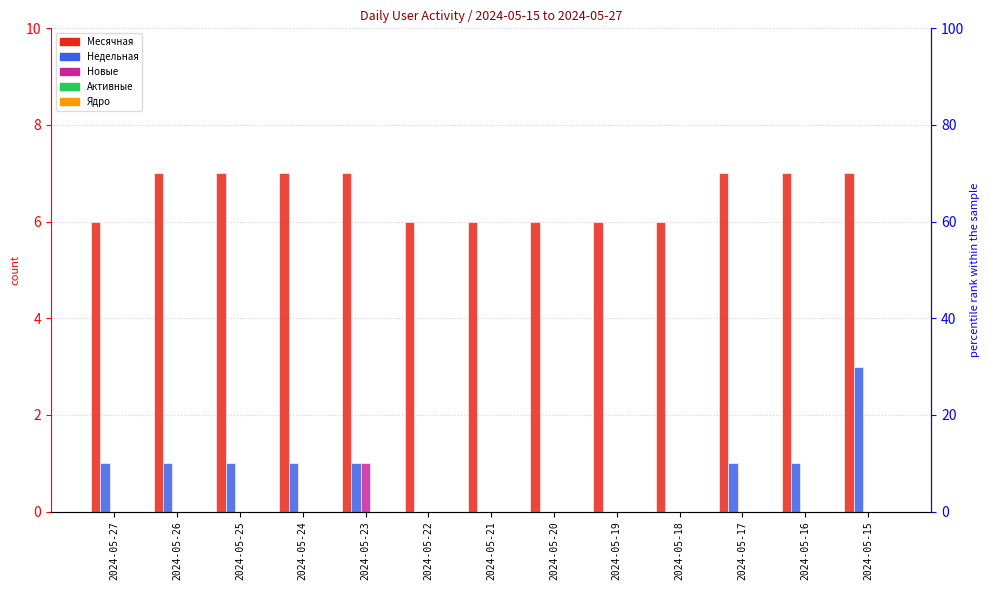

What value does the Недельная series have at 2024-05-24?

1